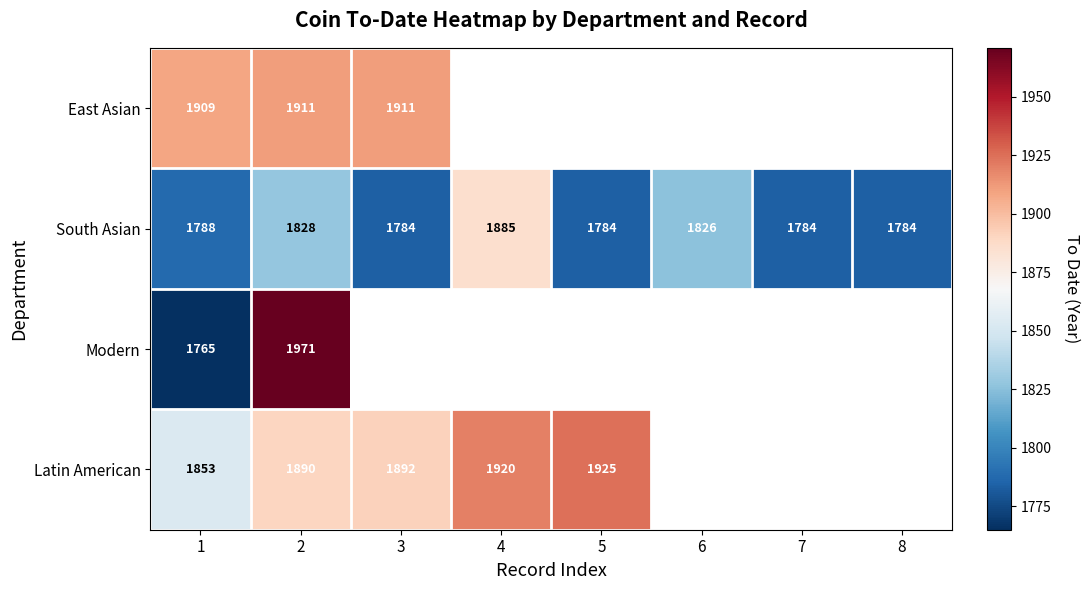

Read the South Asian value at 5.

1784